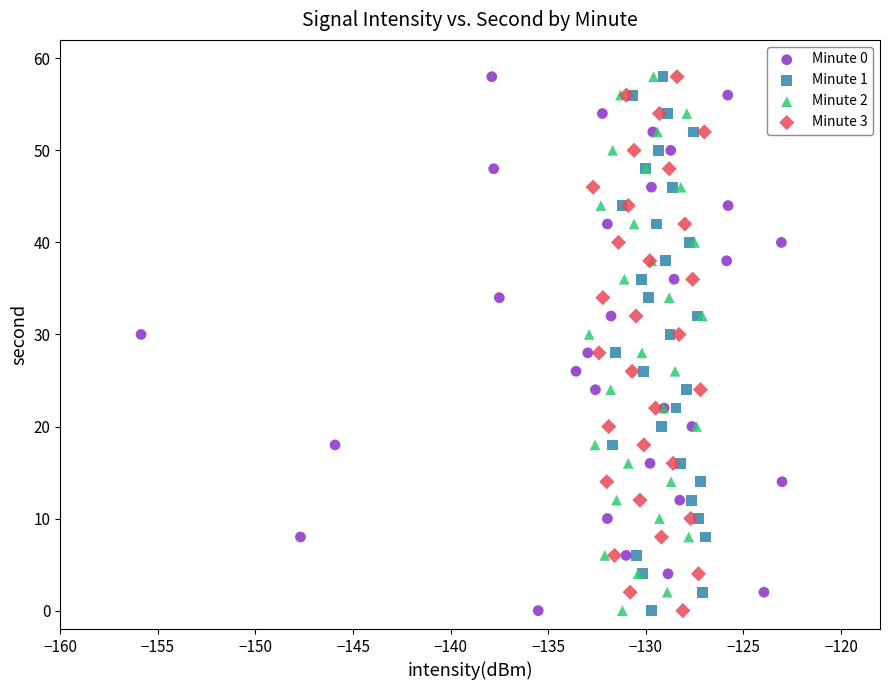

What are all the series names shown in the legend?

Minute 0, Minute 1, Minute 2, Minute 3